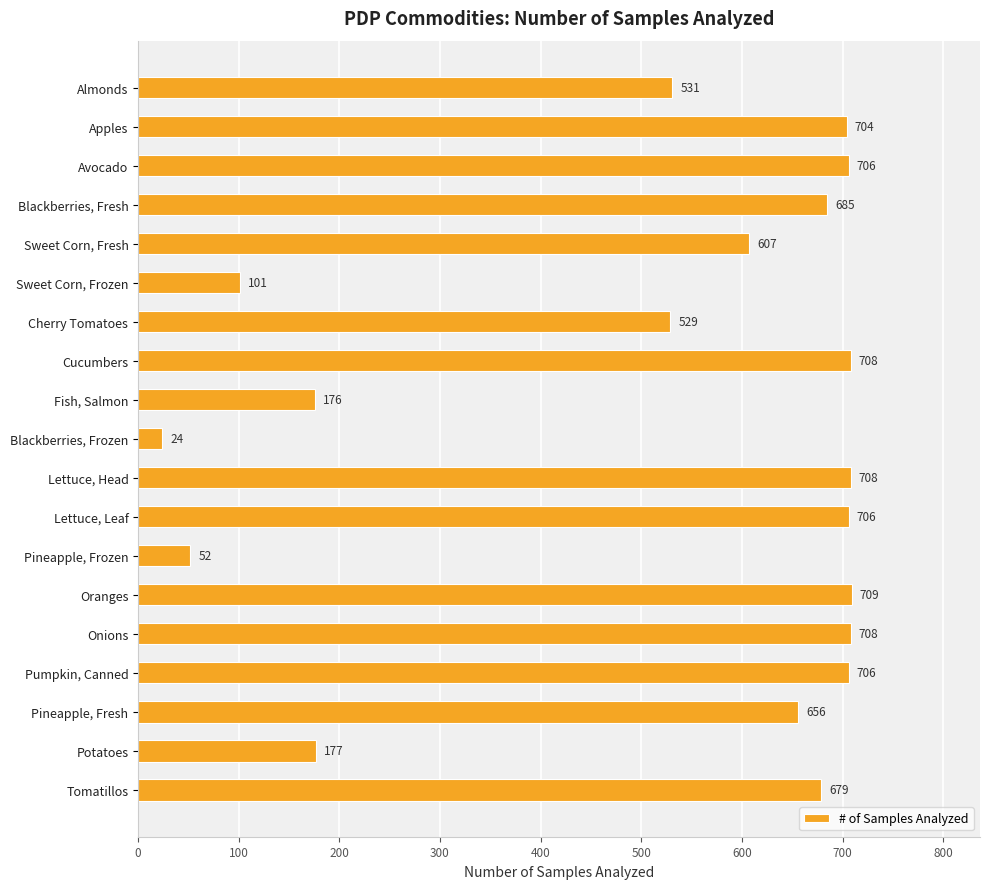

Is it true that the value at Lettuce, Head is 1023?

False